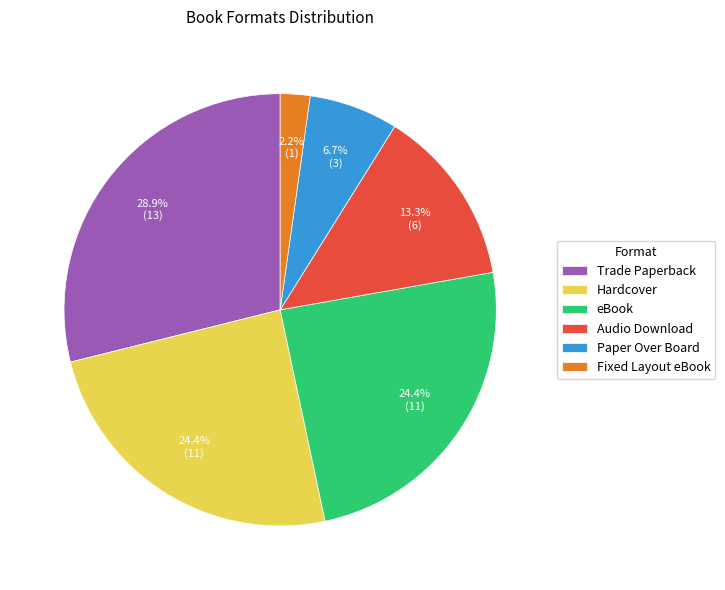

Is it true that eBook is 18% of the pie?

False